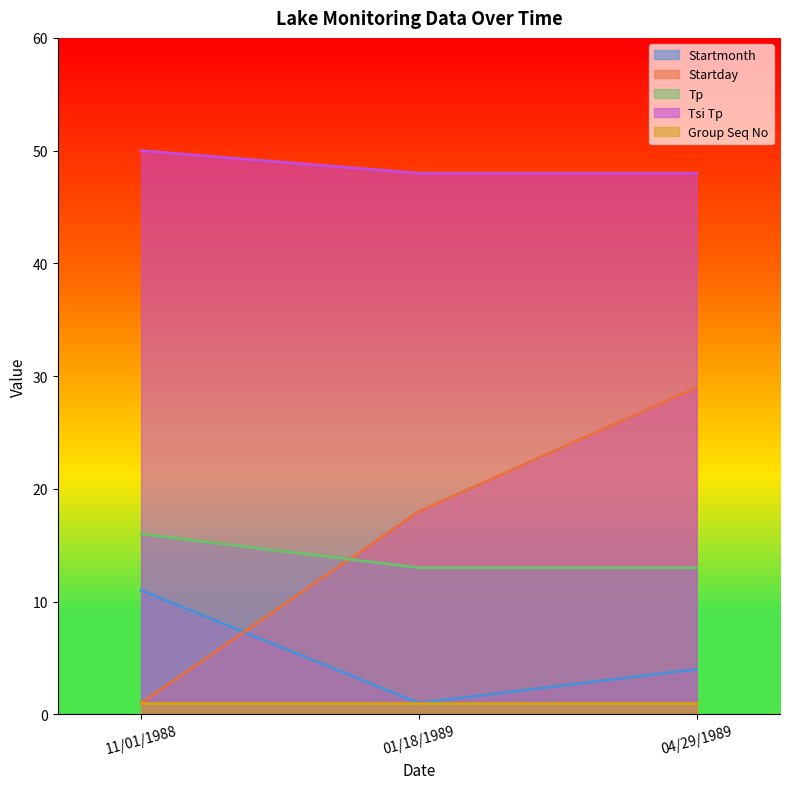

Which series has the widest spread of values?

Startday